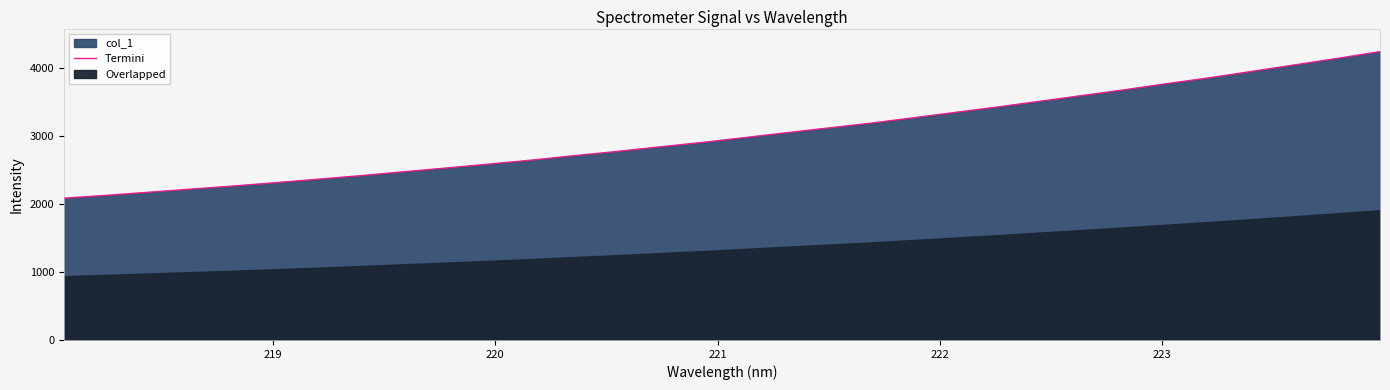

What is the highest value of the Termini series?

4241.1